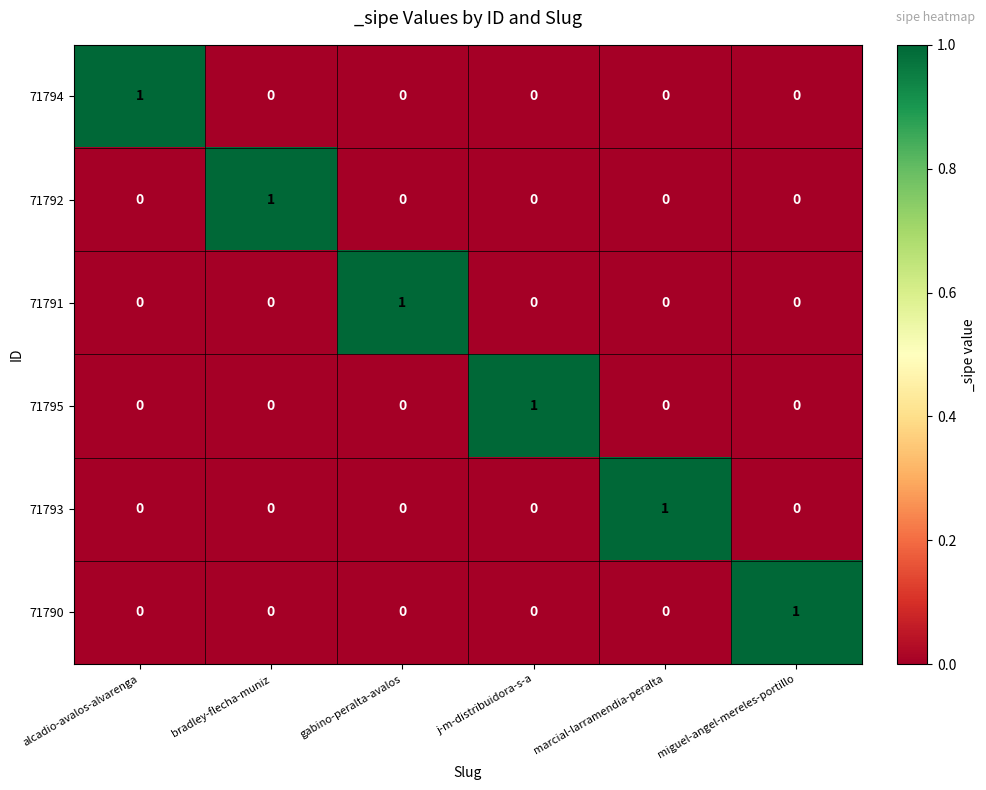

The 71793 series shows 0 at alcadio-avalos-alvarenga. True or false?

True